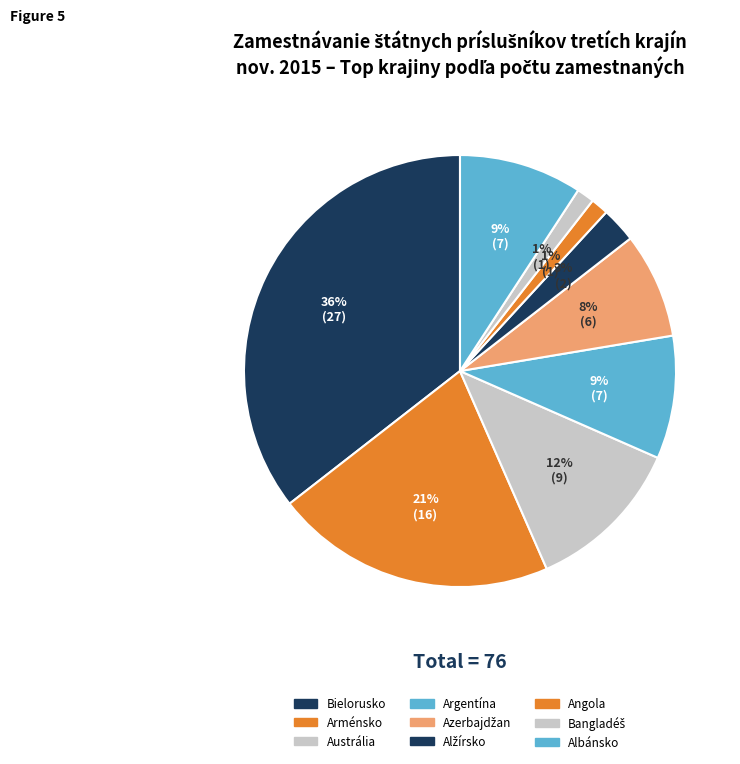

Count the number of slices in the pie.

9